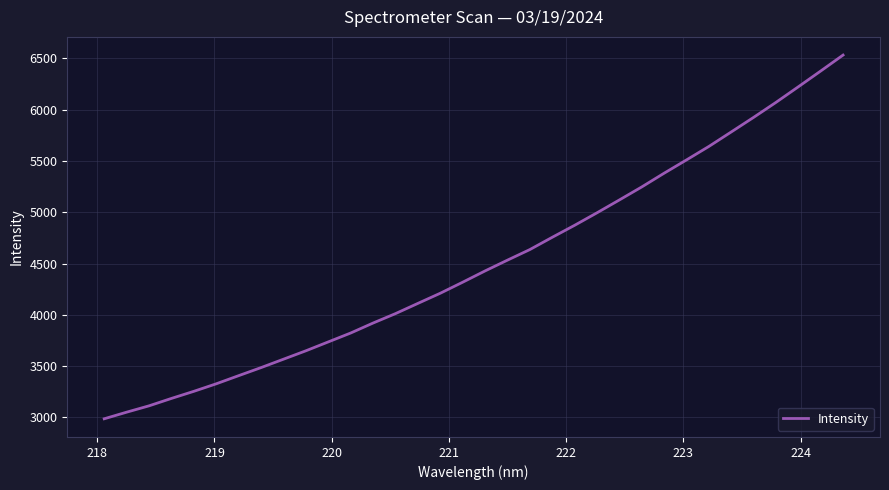

What is the maximum value shown in the chart?

6531.0